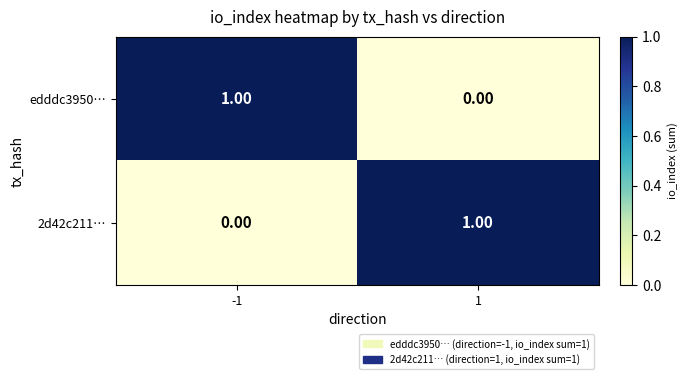

Rank the categories by 2d42c211… value from lowest to highest.

-1, 1